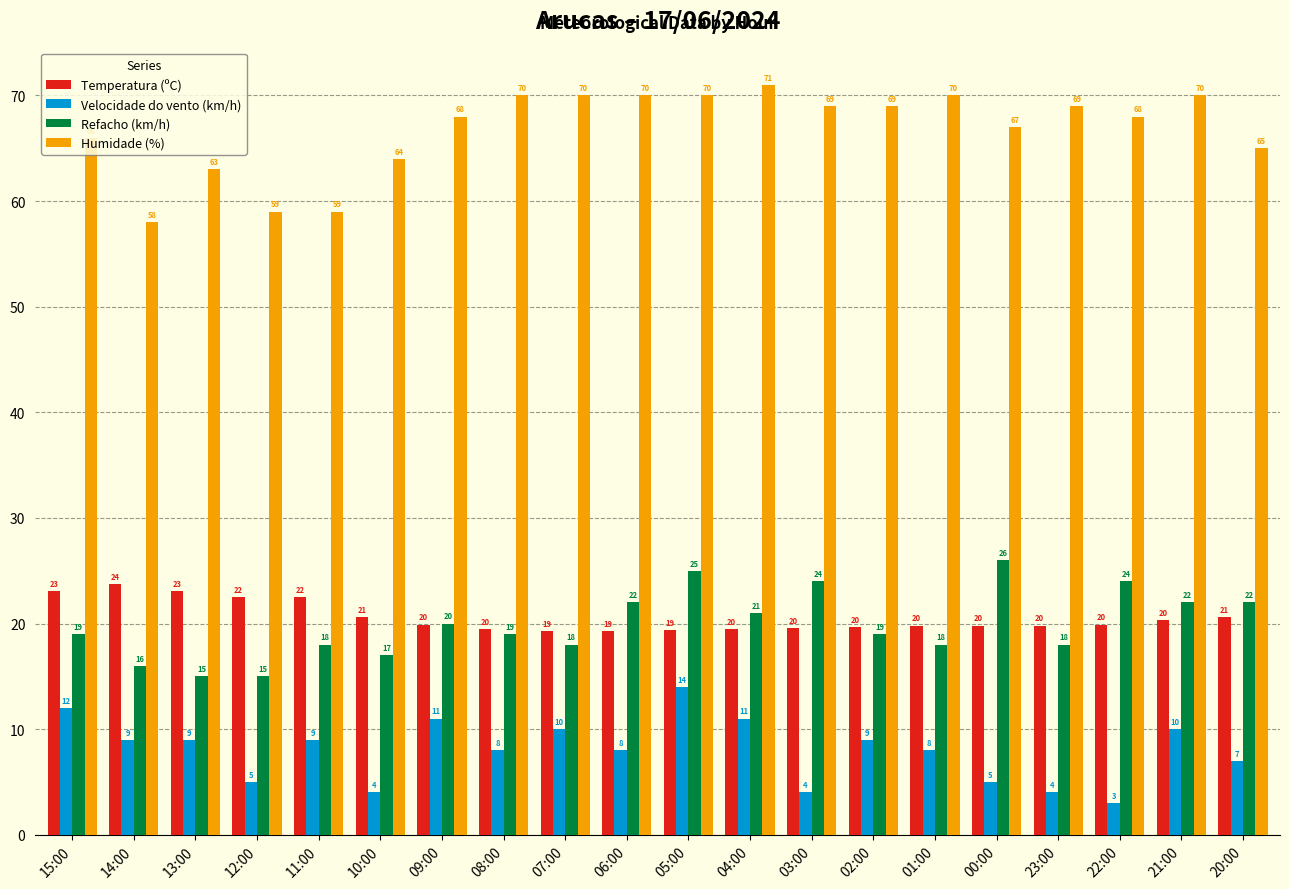

What is the sum of the Humidade (%) values at 04:00 and 02:00?

140.0